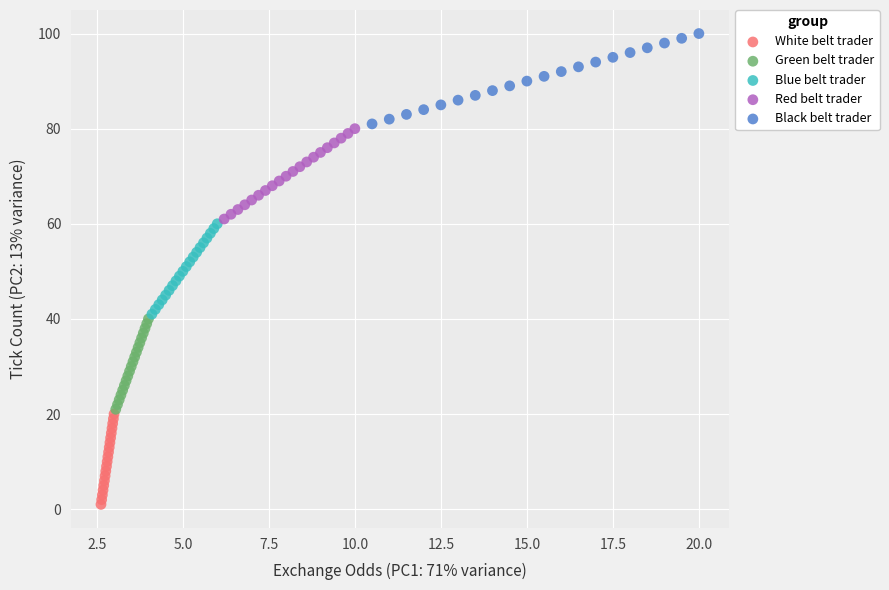

What are all the series names shown in the legend?

White belt trader, Green belt trader, Blue belt trader, Red belt trader, Black belt trader